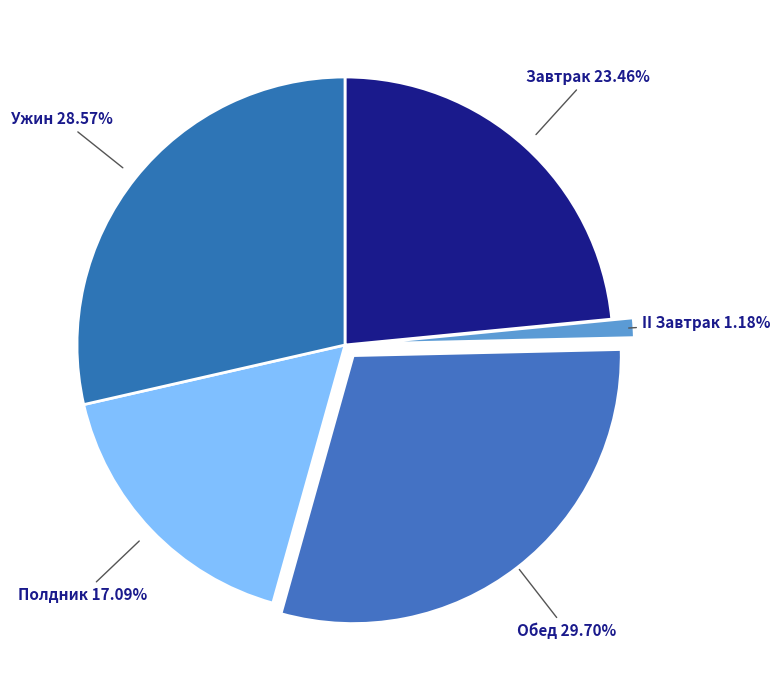

How many segments does this pie chart have?

5